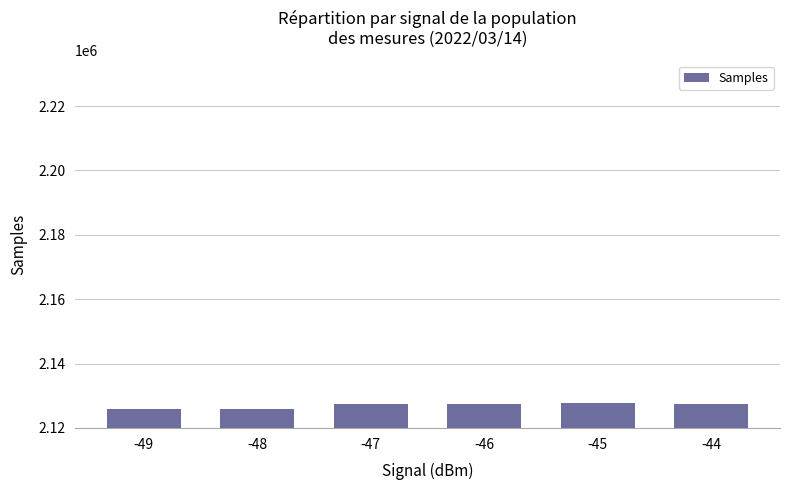

The chart shows a value of 699906.4 at -49. True or false?

False